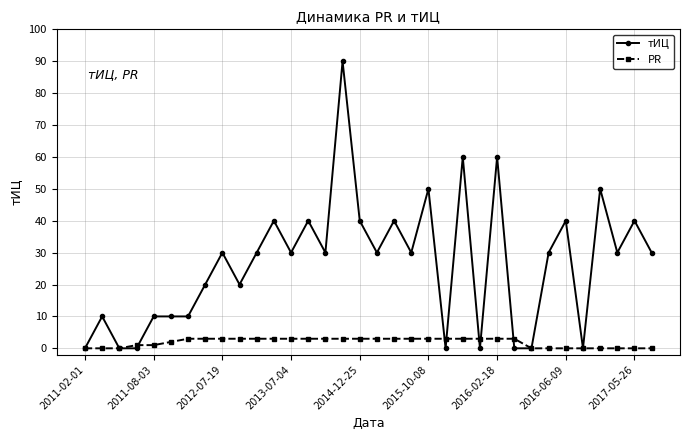

Which series has the widest spread of values?

тИЦ